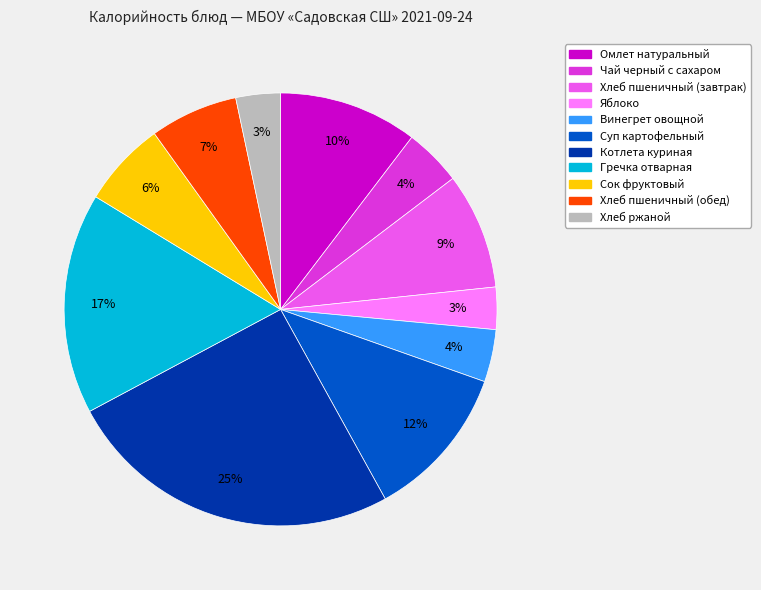

Combined, do Хлеб пшеничный (обед) and Хлеб пшеничный (завтрак) account for over 50%?

No